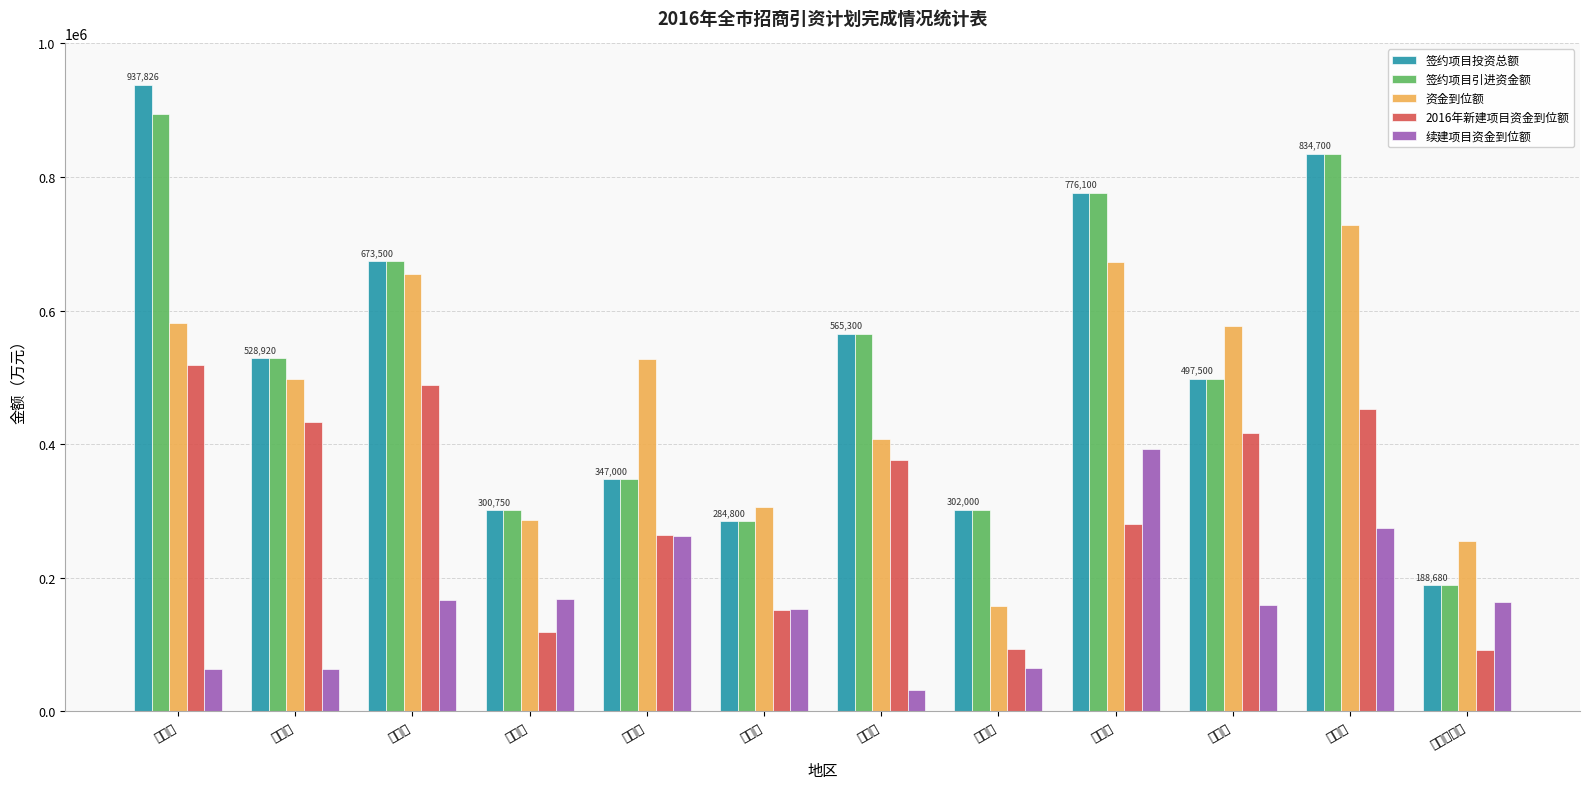

Reading left to right, extract all data points from this chart.

签约项目投资总额: 汉滨区=937826	汉阴县=528920	石泉县=673500	宁陕县=300750	紫阳县=347000	岚皋县=284800	平利县=565300	镇坪县=302000	旬阳县=776100	白河县=497500	高新区=834700	恒口示范区=188680
签约项目引进资金额: 汉滨区=894262	汉阴县=528920	石泉县=673500	宁陕县=300750	紫阳县=347000	岚皋县=284800	平利县=565300	镇坪县=302000	旬阳县=776100	白河县=497500	高新区=834700	恒口示范区=188680
资金到位额: 汉滨区=580875	汉阴县=496820	石泉县=654100	宁陕县=286320	紫阳县=526752	岚皋县=305040	平利县=407500	镇坪县=157728	旬阳县=672700	白河县=576396	高新区=728000	恒口示范区=255400
2016年新建项目资金到位额: 汉滨区=518035	汉阴县=433420	石泉县=487800	宁陕县=118330	紫阳县=264087	岚皋县=151600	平利县=376500	镇坪县=92728	旬阳县=280700	白河县=417000	高新区=453200	恒口示范区=91500
续建项目资金到位额: 汉滨区=62840	汉阴县=63400	石泉县=166300	宁陕县=167990	紫阳县=262665	岚皋县=153440	平利县=31000	镇坪县=65000	旬阳县=392000	白河县=159396	高新区=274800	恒口示范区=163900